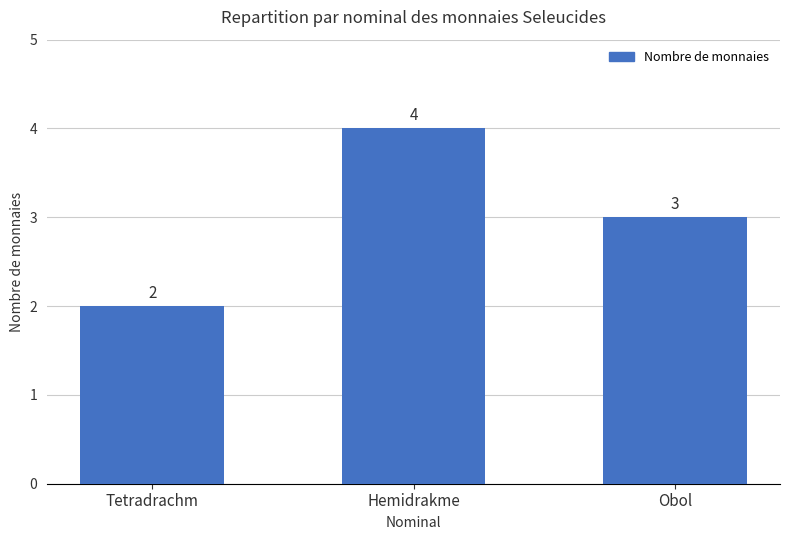

What is the sum of the values at Tetradrachm and Obol?

5